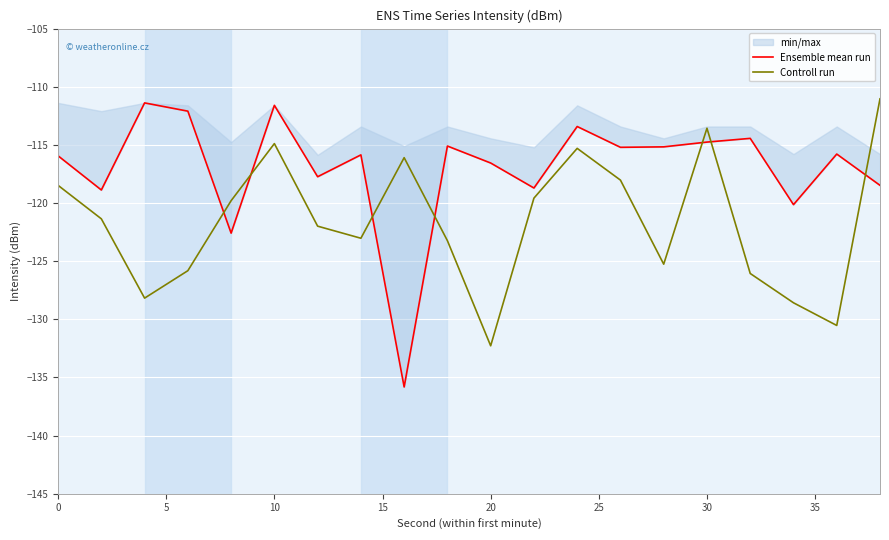

Is this an area chart (filled region under the line)?

No